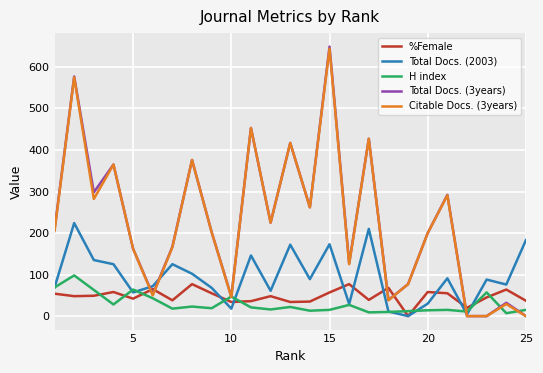

What is the greatest value displayed?

649